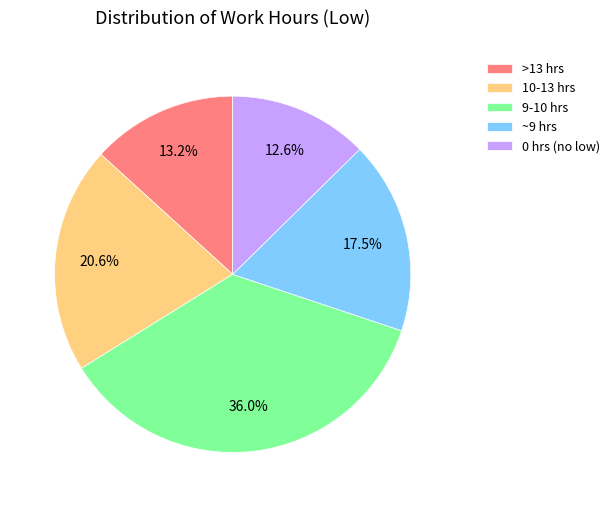

Which has a higher value, ~9 hrs or 10-13 hrs?

10-13 hrs